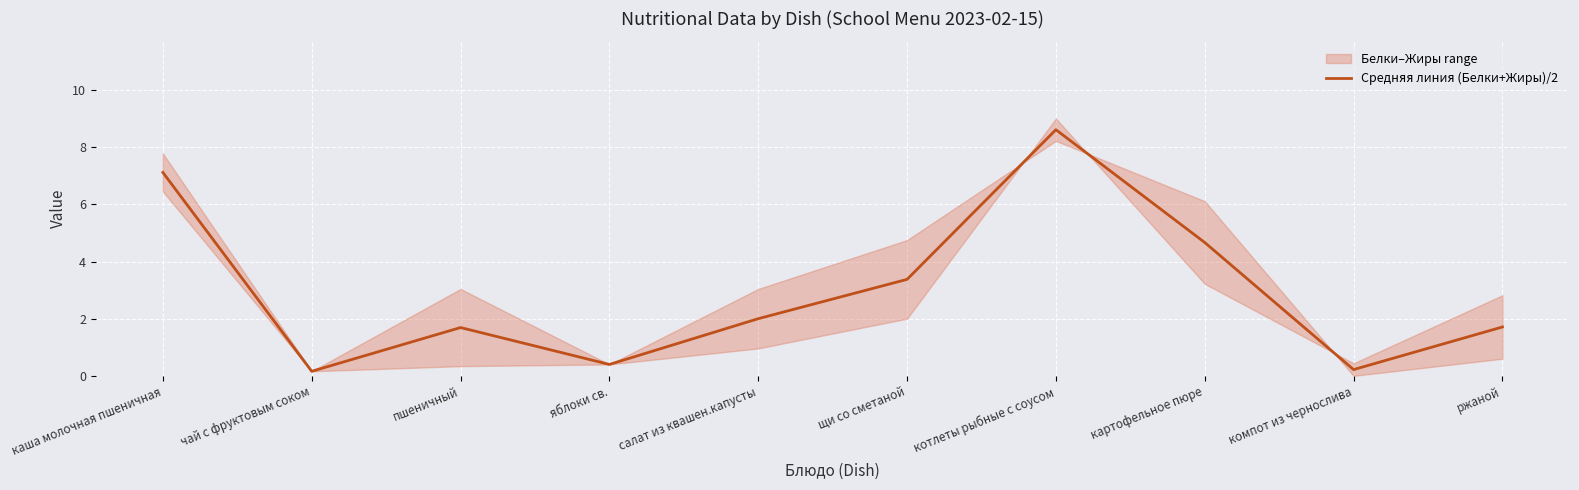

What position from the right is пшеничный?

8